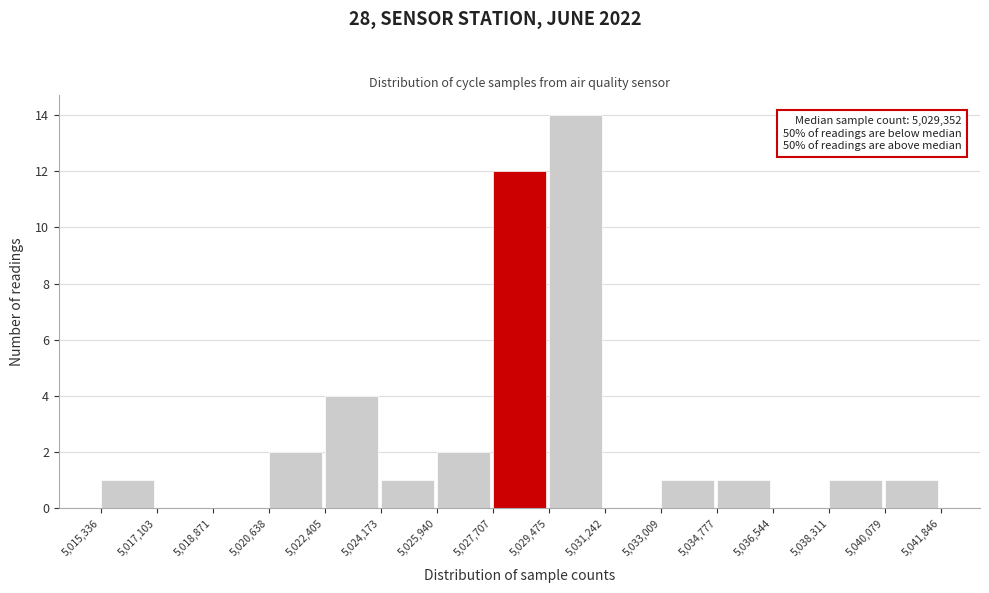

Which range on the x-axis has the tallest bar?

5,029,475 to 5,031,242